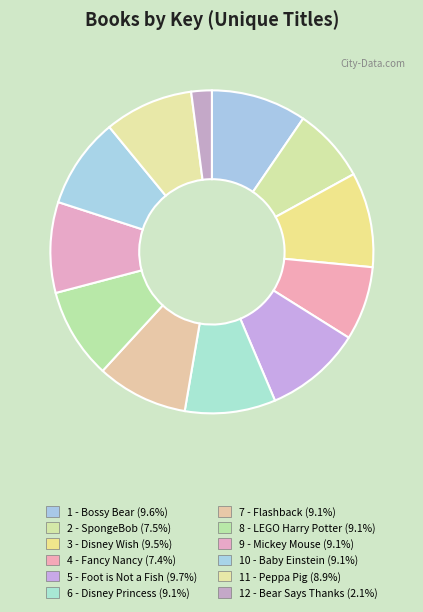

Is it true that 5 - Foot is Not a Fish is 18% of the pie?

False